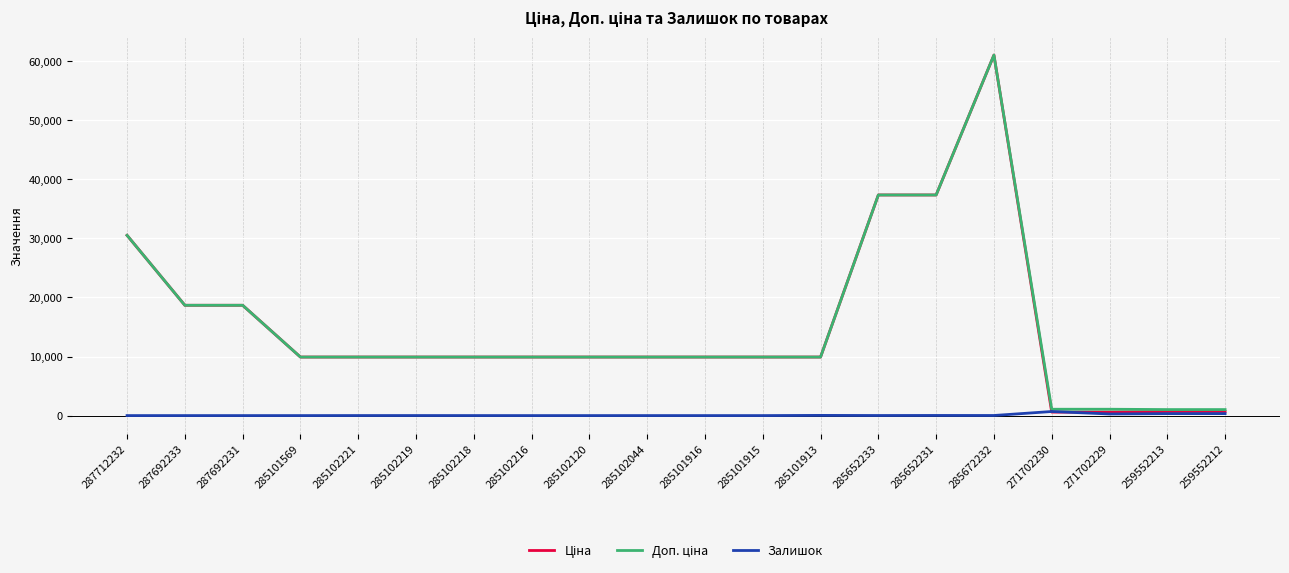

What is the maximum value shown in the chart?

61024.7